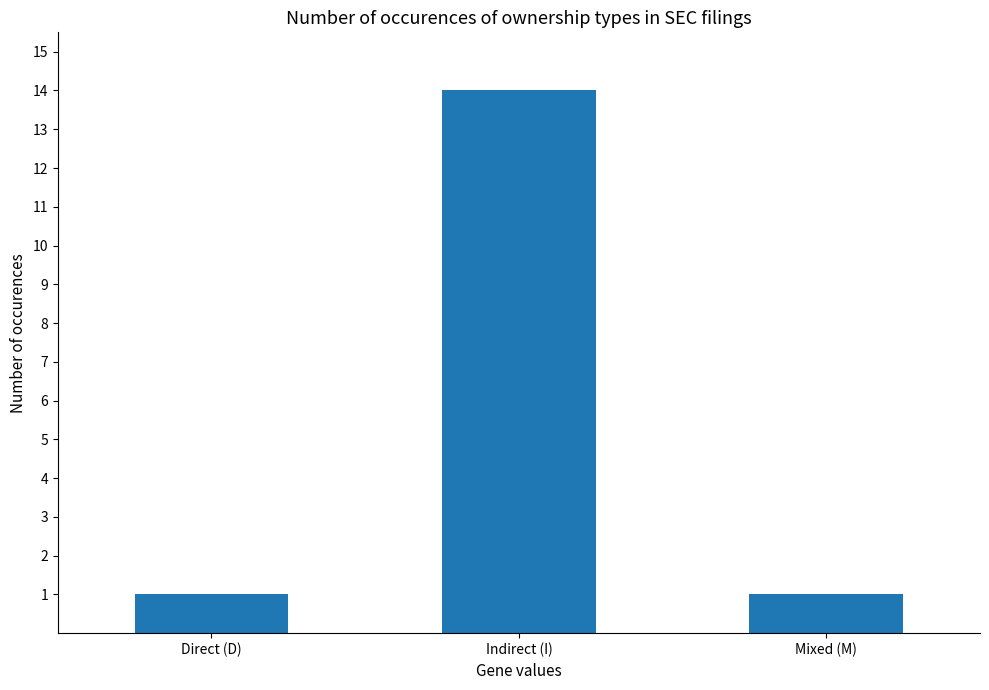

Which label corresponds to the largest value in the chart?

Indirect (I)